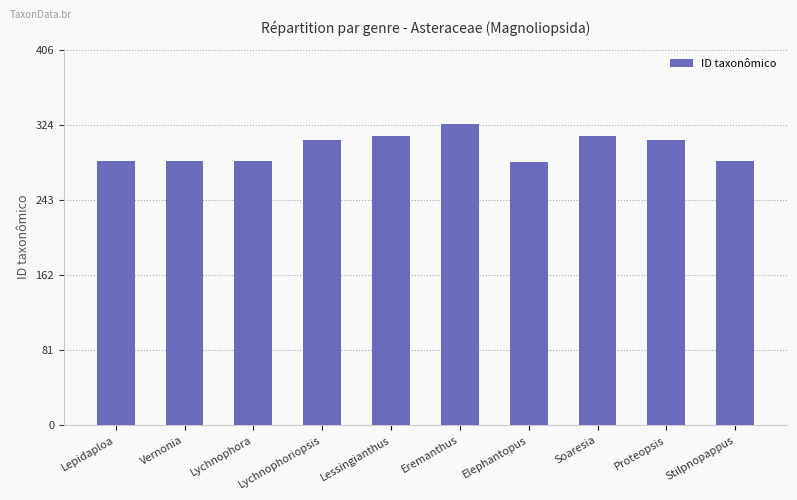

True or false: the data shows 285.8 at Stilpnopappus.

True